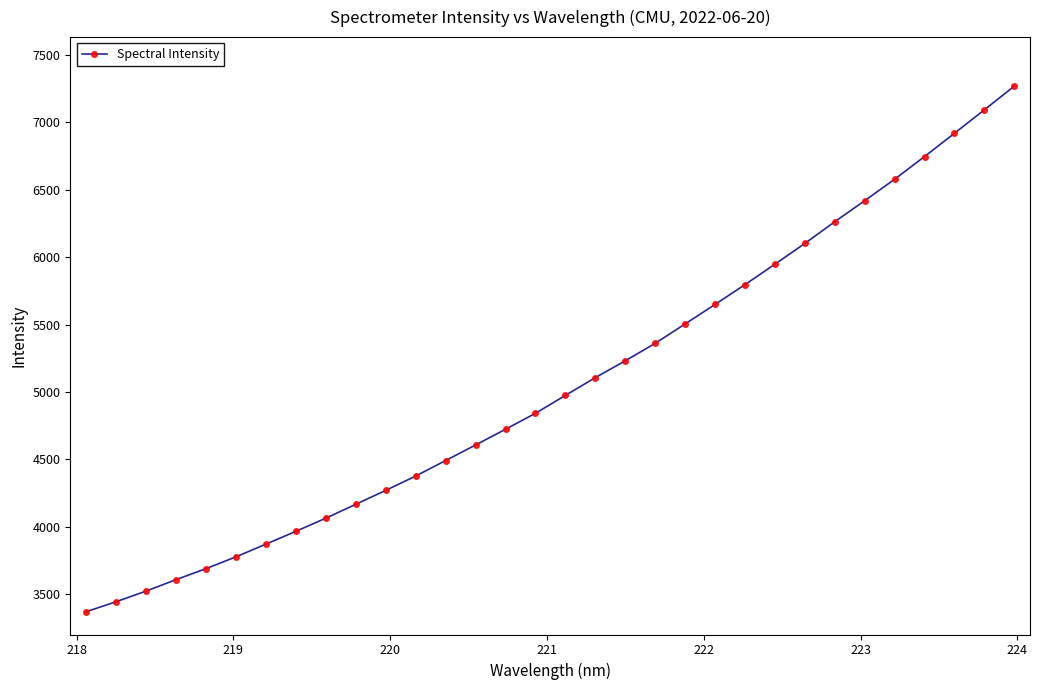

What is the minimum value shown in the chart?

3368.8